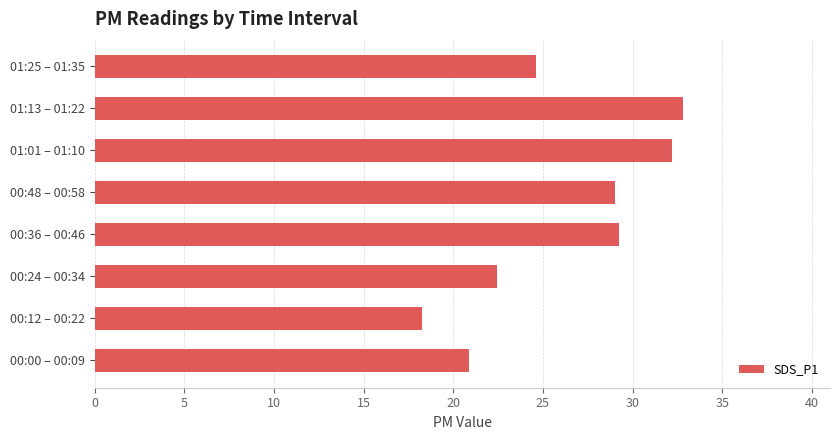

What is the average value?

26.2